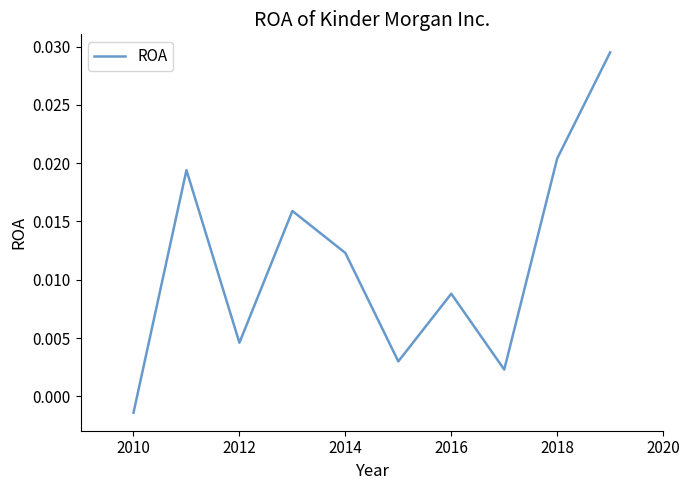

Which has a higher value, 2012 or 2014?

2014